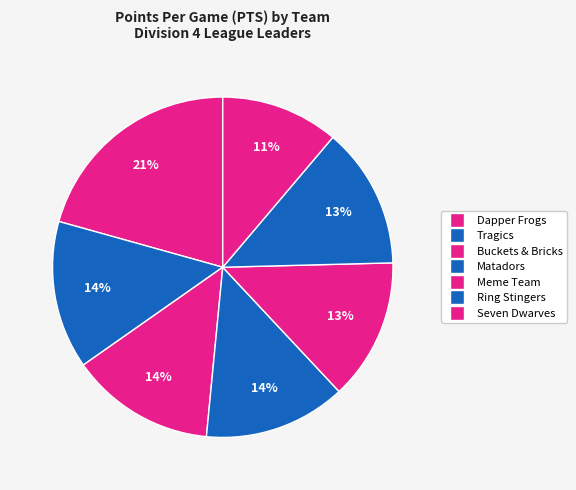

Does Ring Stingers represent more than half of the total?

No